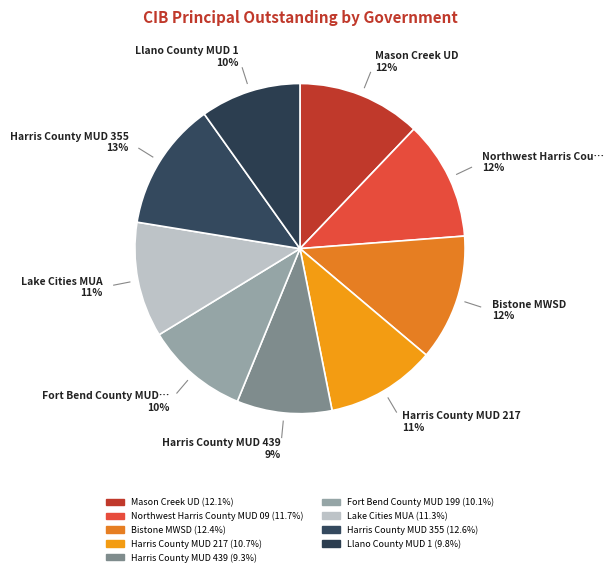

How many slices are in this pie chart?

9